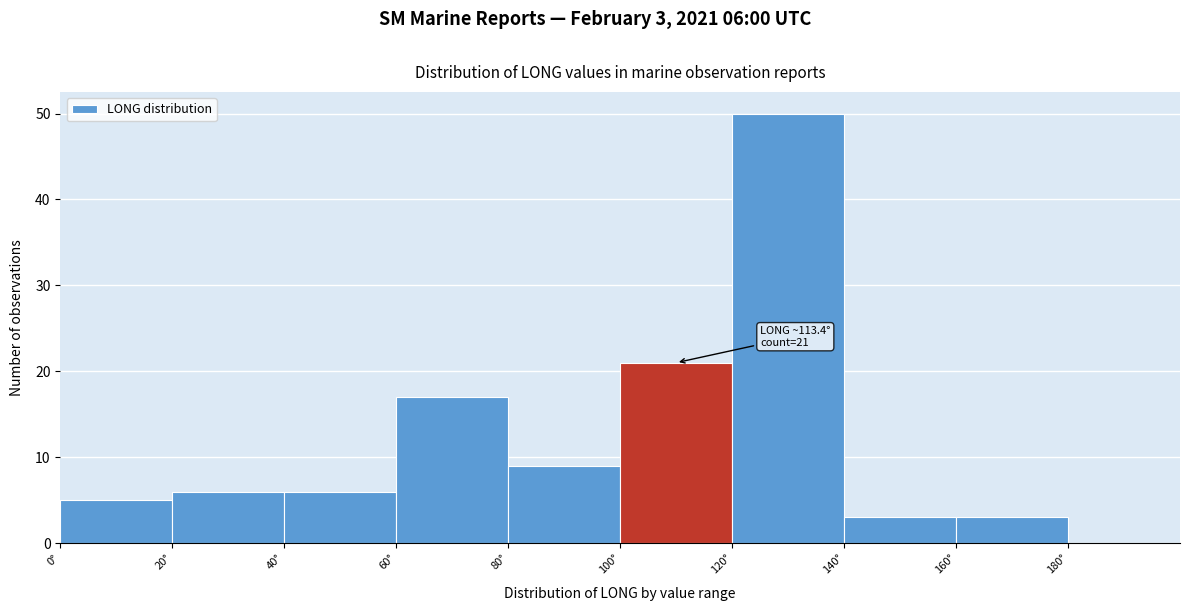

Over which range of the x-axis is the bar tallest?

120 to 140